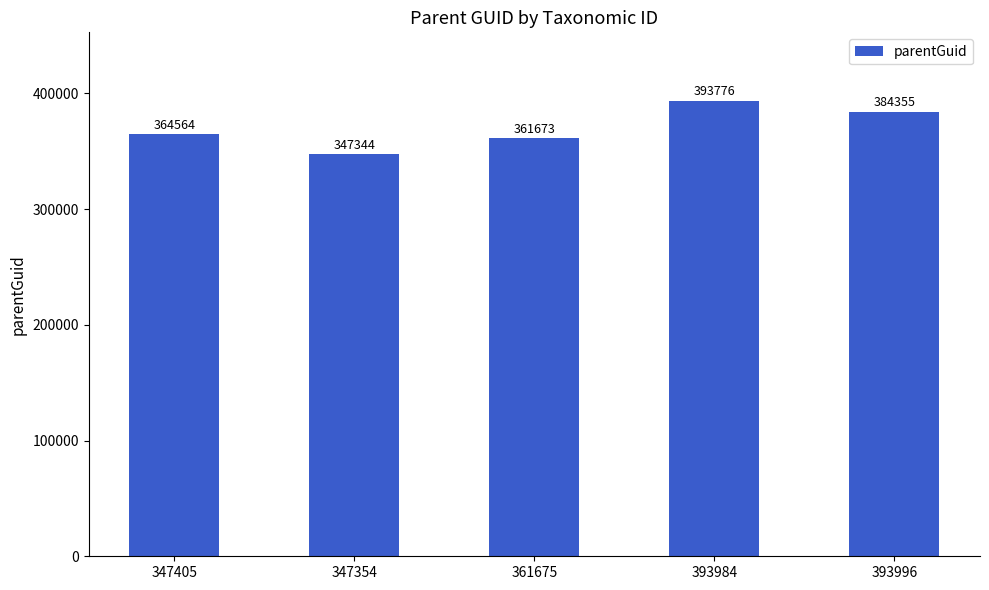

Rank the categories by value from highest to lowest.

393984, 393996, 347405, 361675, 347354